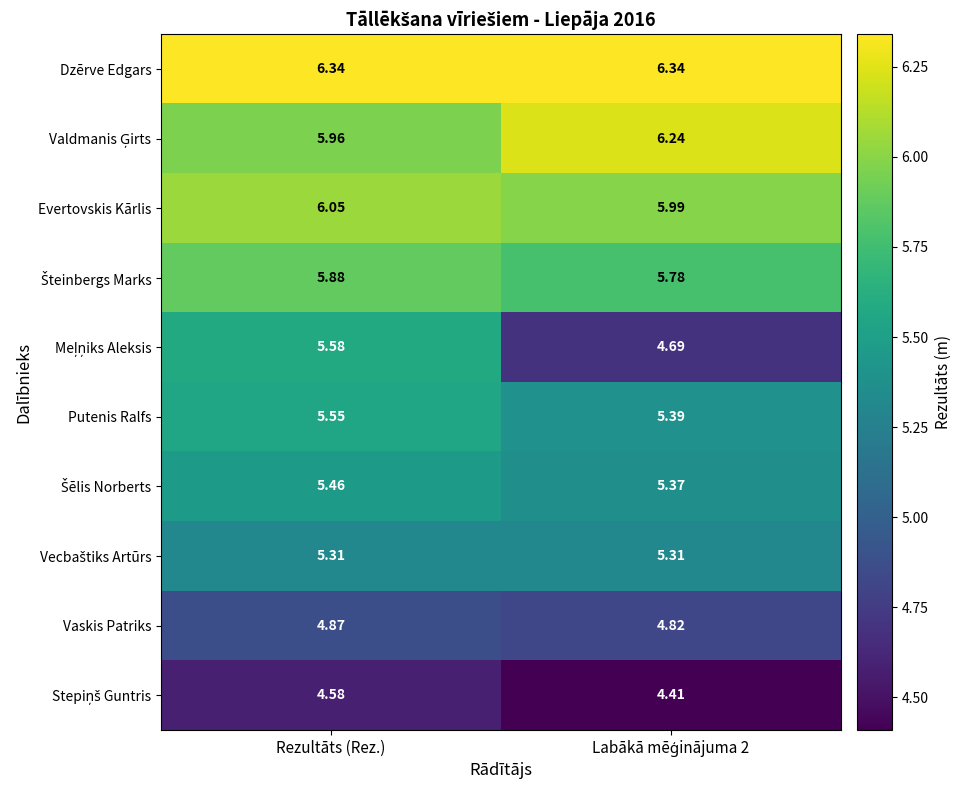

At which category is the sum across all series the highest?

Rezultāts (Rez.)